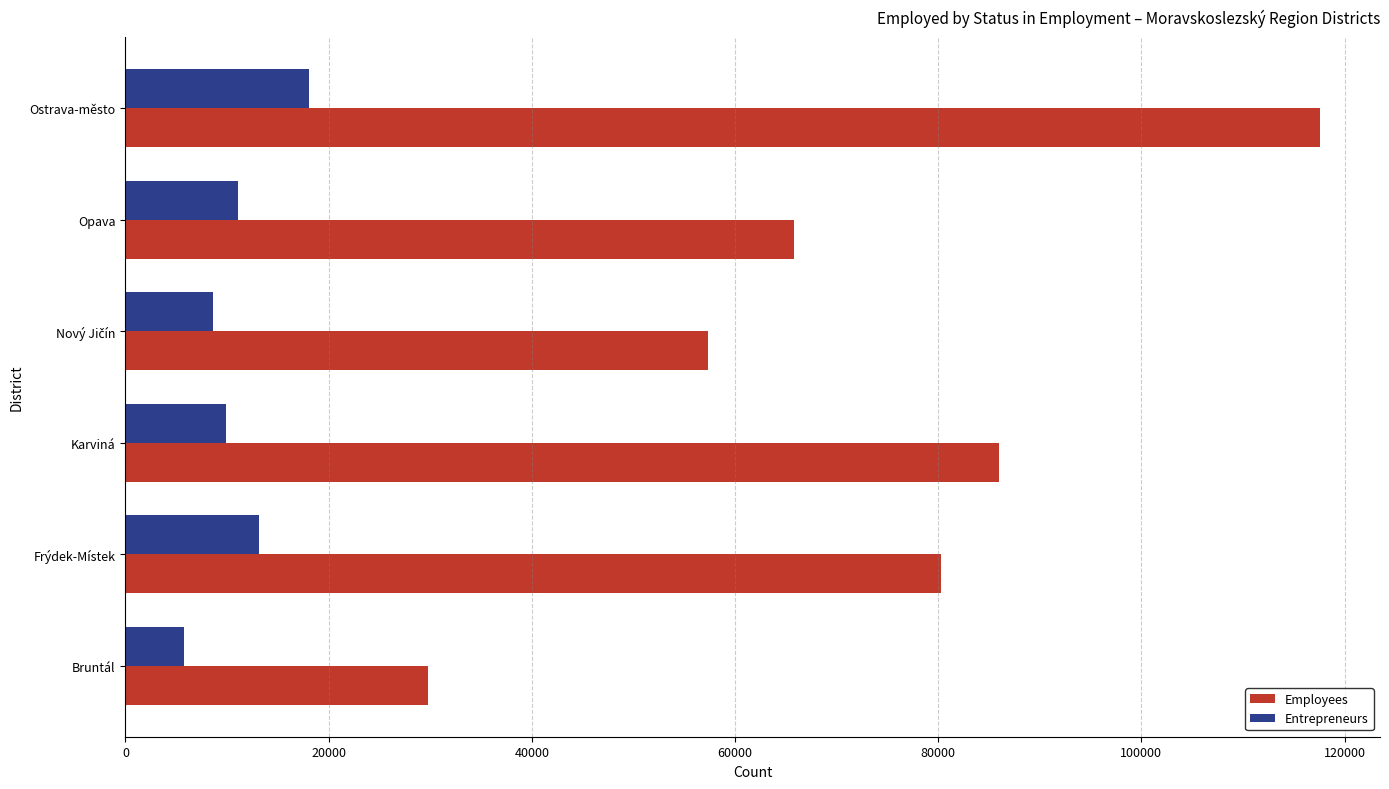

The Employees series shows 117603 at Ostrava-město. True or false?

True